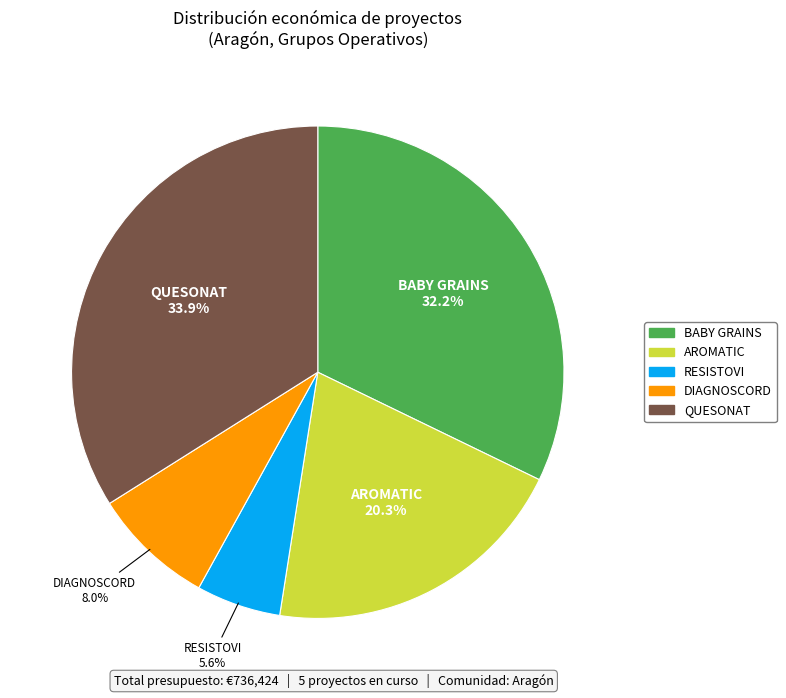

How many segments does this pie chart have?

5